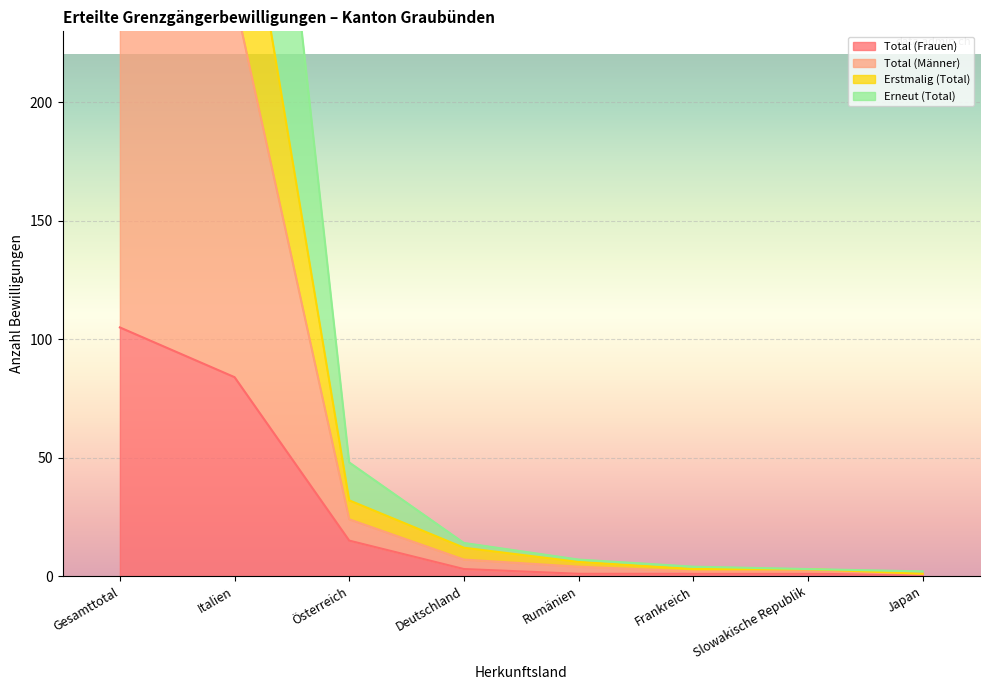

Reading left to right, list all the values displayed in this chart.

Total (Frauen): 105	84	15	3	1	1	1	1
Total (Männer): 282	244	24	7	4	2	2	1
Erstmalig (Total): 376	322	32	12	6	3	3	1
Erneut (Total): 564	488	48	14	7	4	3	2